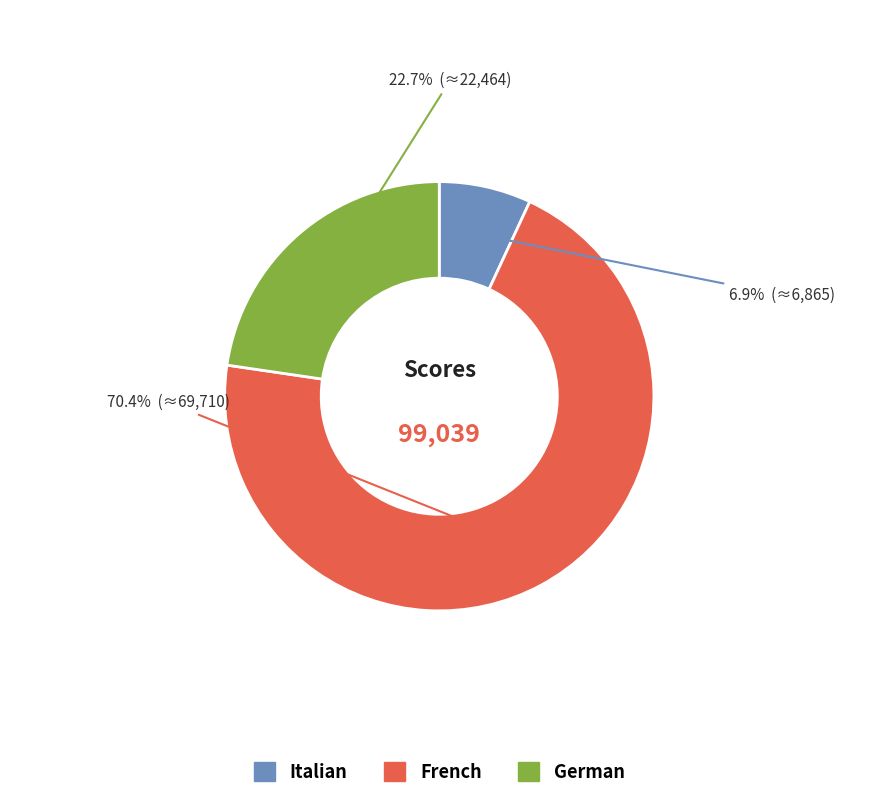

Is there any slice that represents more than half of the pie?

Yes